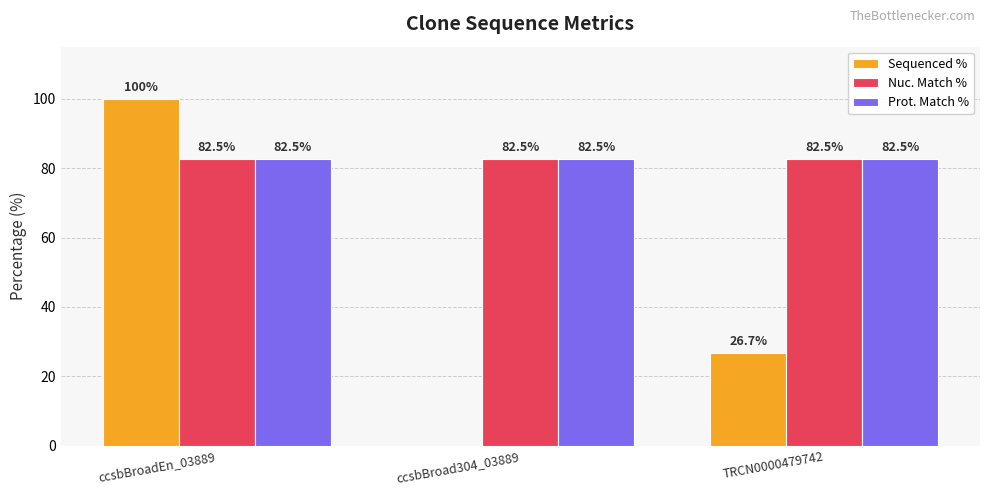

Is it true that Prot. Match % equals 82.5 at ccsbBroad304_03889?

True